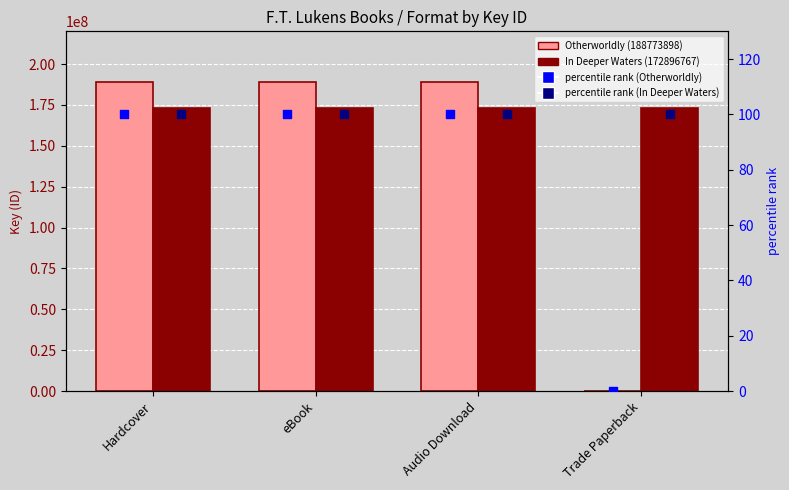

Is the value of Otherworldly (188773898) at Hardcover greater than the value of In Deeper Waters (172896767) at eBook?

Yes